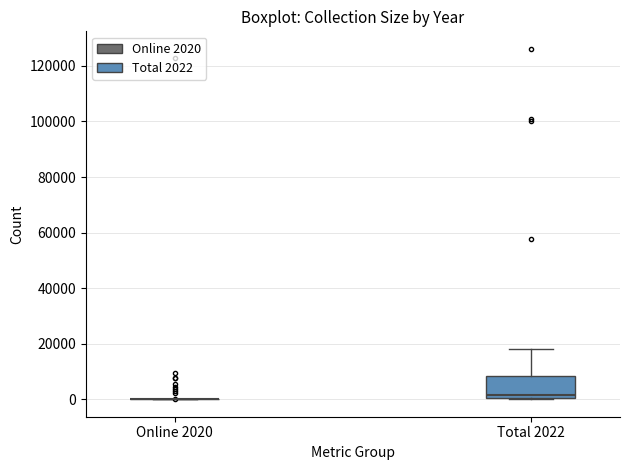

Where is the lower edge of the box for Total 2022 on the y-axis? The values are not printed on the chart, so give them approximately, as read against the axis.

0